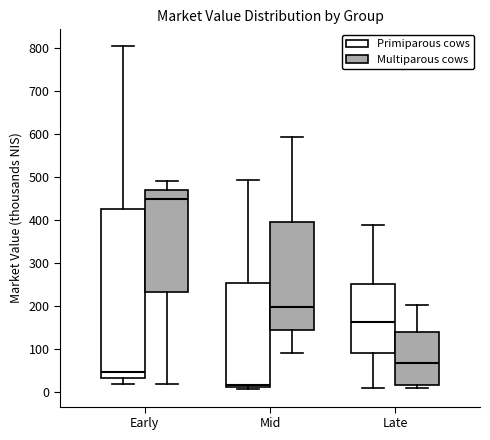

Reading left to right, transcribe this box plot: for each box, give where its median line is, the range the box spans, and where its two whiskers end, as read against the y-axis. The values are not printed on the chart, so give them approximately, as read against the axis.

Early (Primiparous cows): median 40, box 30 to 420, whiskers 20 to 800
Early (Multiparous cows): median 450, box 230 to 470, whiskers 20 to 490
Mid (Primiparous cows): median 10 (just above the box's lower edge), box 10 to 250, whiskers 0 to 490
Mid (Multiparous cows): median 200, box 140 to 390, whiskers 90 to 590
Late (Primiparous cows): median 160, box 90 to 250, whiskers 10 to 390
Late (Multiparous cows): median 70, box 10 to 140, whiskers 10 (just below the box's lower edge) to 200